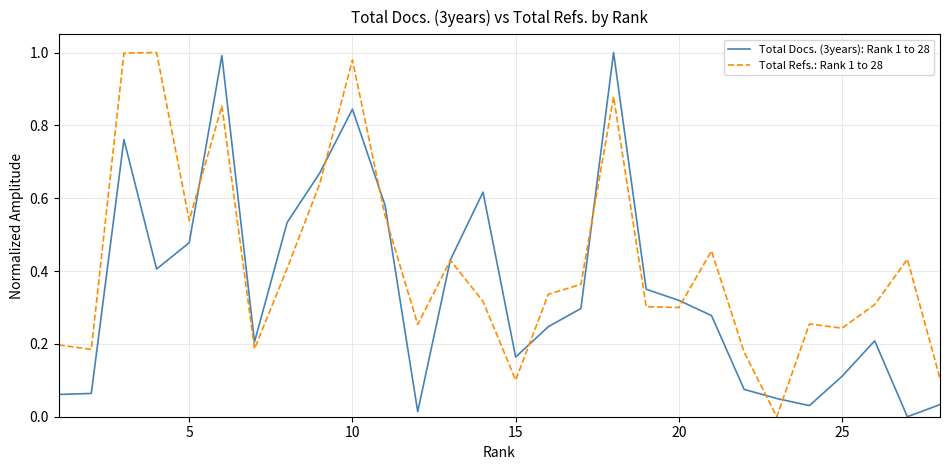

How many intersections are there between Total Docs. (3years): Rank 1 to 28 and Total Refs.: Rank 1 to 28?

10